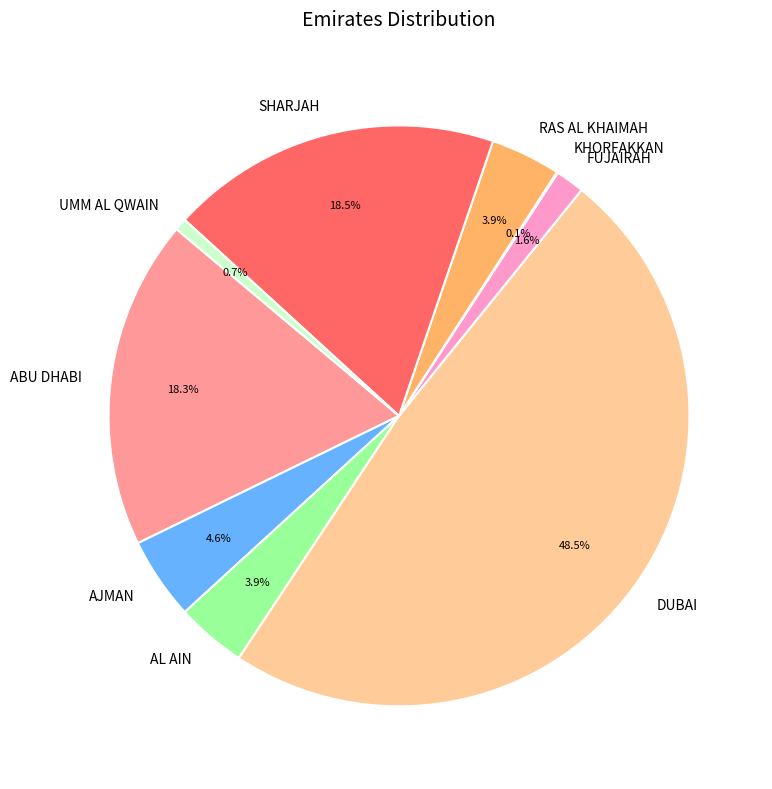

What portion of the pie excludes ABU DHABI?

81.7%